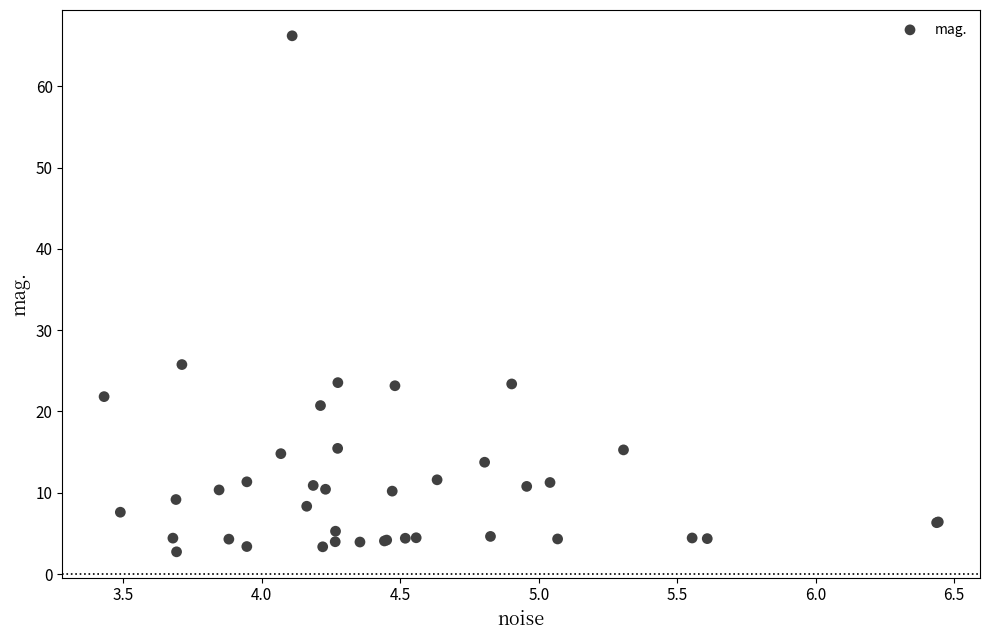

What Y value in the scatter plot is closest to 34?

25.8